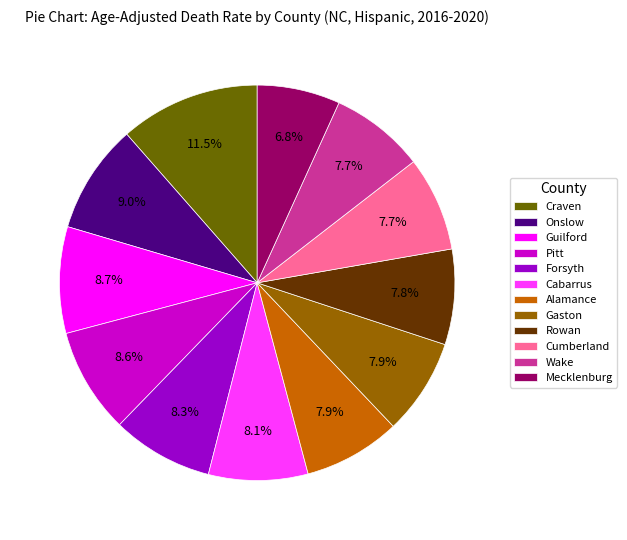

Is there a majority slice in this chart?

No